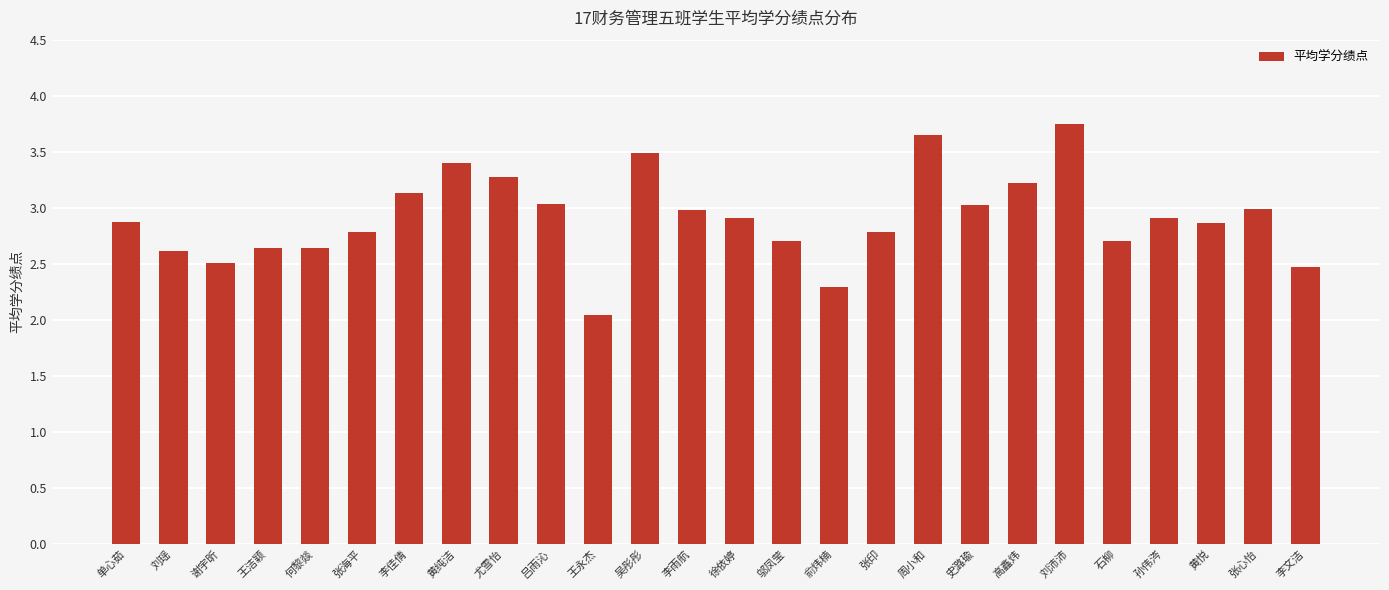

What is the smallest value displayed?

2.0